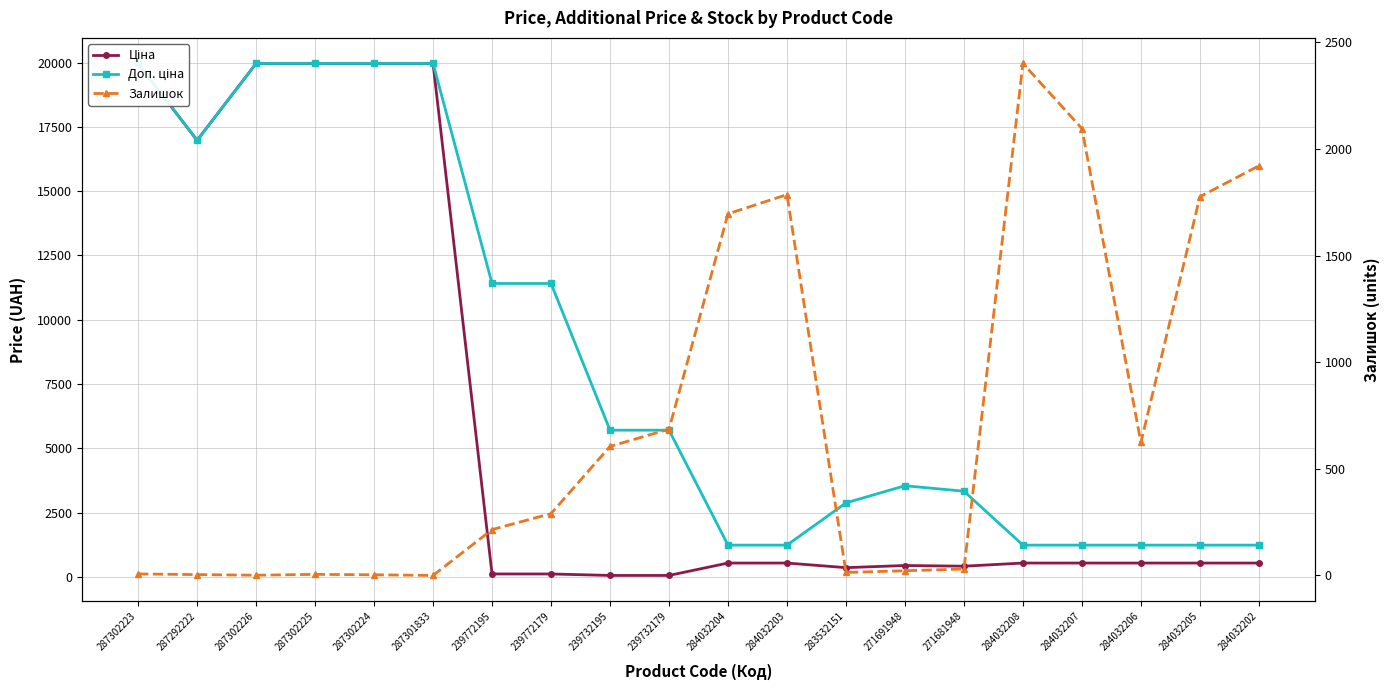

Is this an area chart (filled region under the line)?

No